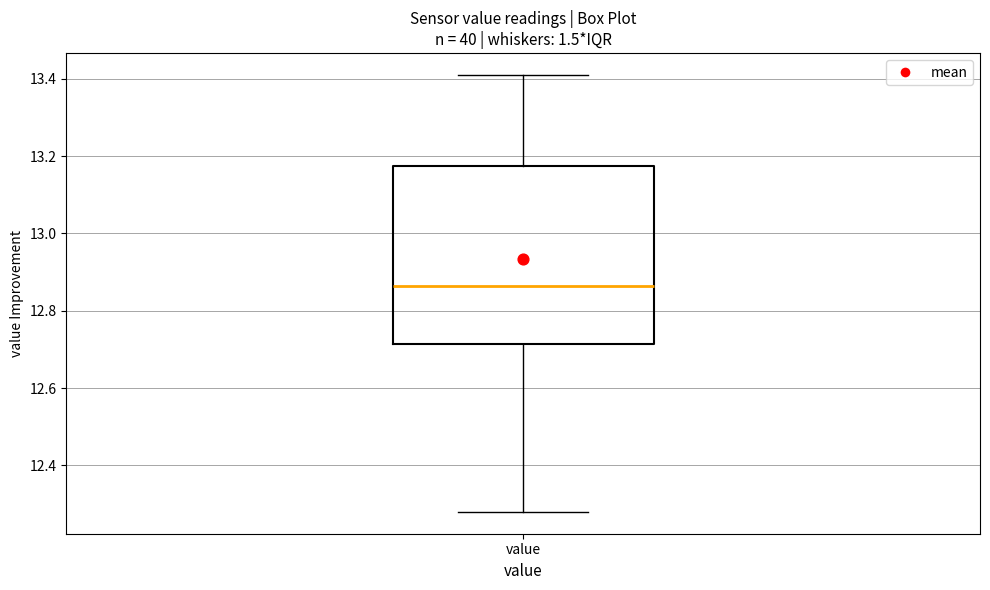

Read this box plot against the y-axis: the position of the median line, the range covered by the box, and the ends of both whiskers. The values are not printed on the chart, so give them approximately, as read against the axis.

median 12.86, box 12.72 to 13.18, whiskers 12.28 to 13.42